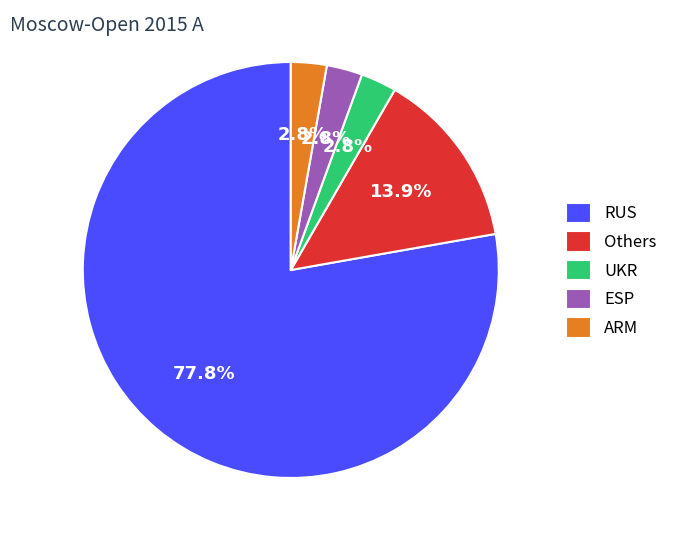

Does RUS account for over 50% of the chart?

Yes